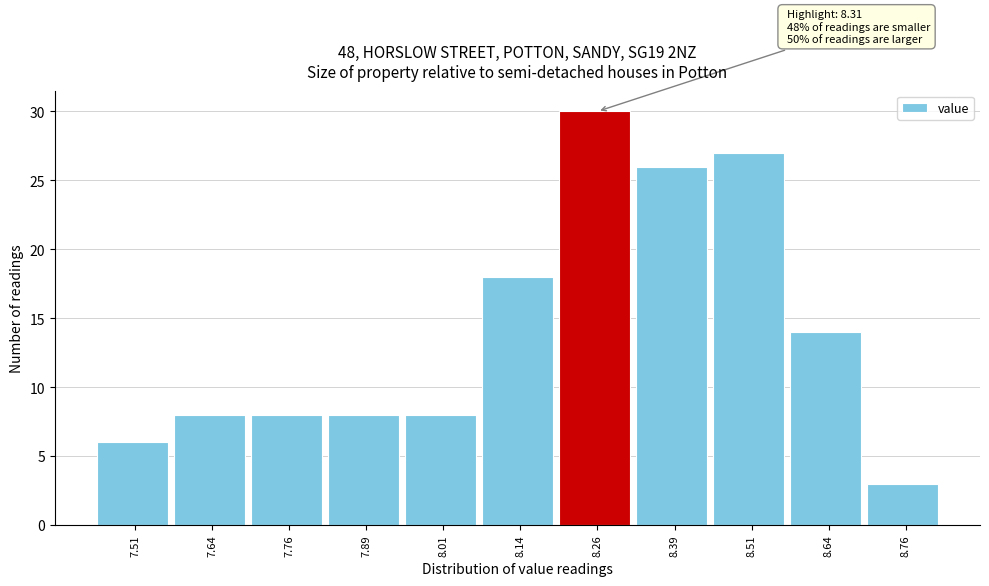

Over which range of the x-axis is the bar tallest?

8.200 to 8.325